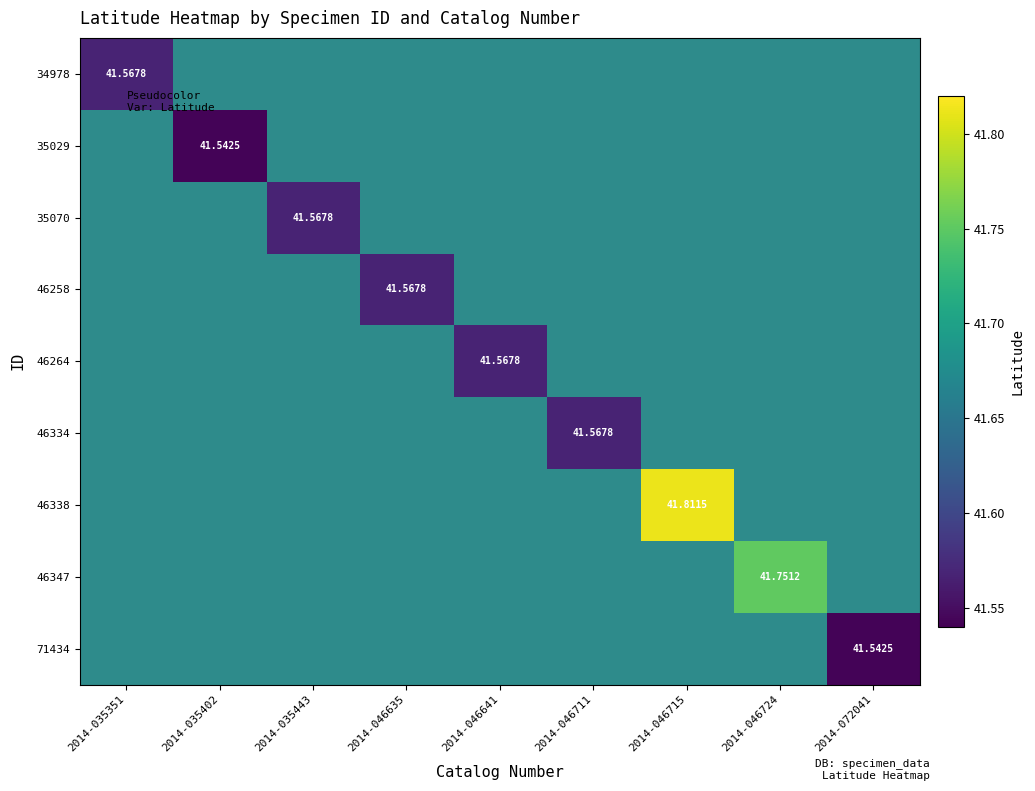

Rank the series at 2014-046715 from lowest to highest value.

34978, 35029, 35070, 46258, 46264, 46334, 46347, 71434, 46338